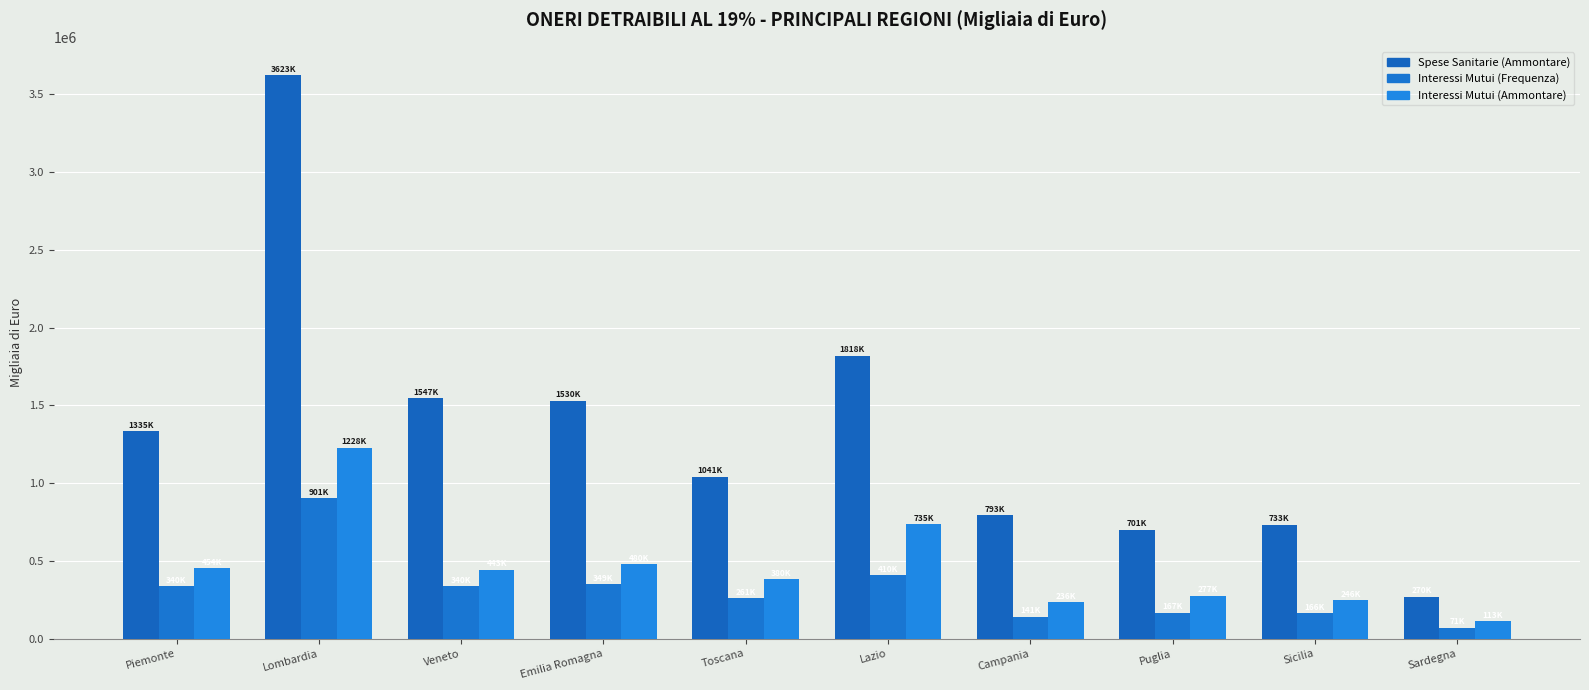

Reading left to right, what are all the values shown in this chart?

Spese Sanitarie (Ammontare): 1335931	3623279	1547174	1530655	1041774	1818999	793345	701264	733474	270344
Interessi Mutui (Frequenza): 340154	901378	340120	349270	261668	410353	141677	167134	166547	71759
Interessi Mutui (Ammontare): 454743	1228335	443709	480986	380820	735944	236478	277003	246793	113552